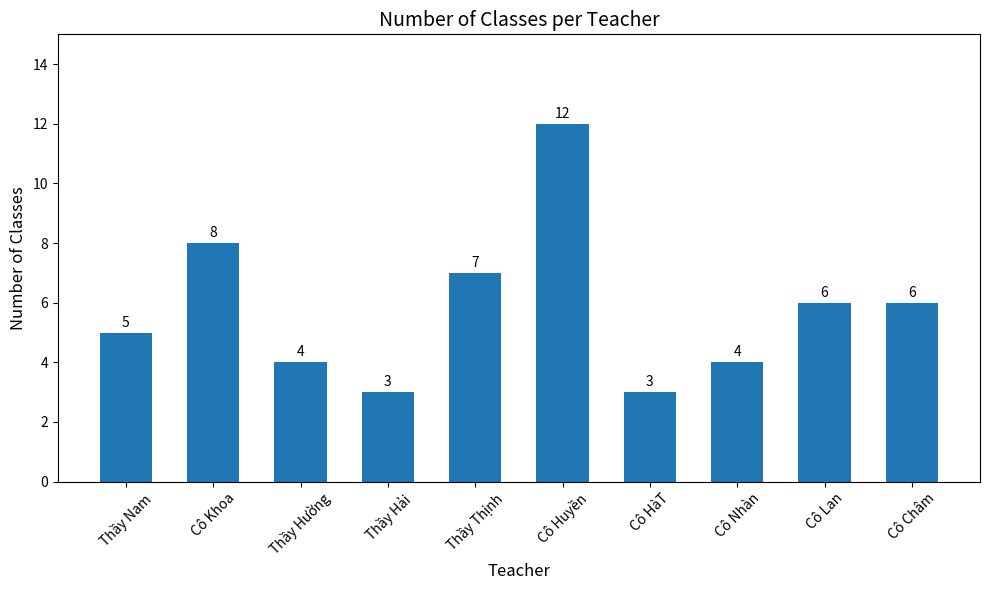

How many values are below 6?

5